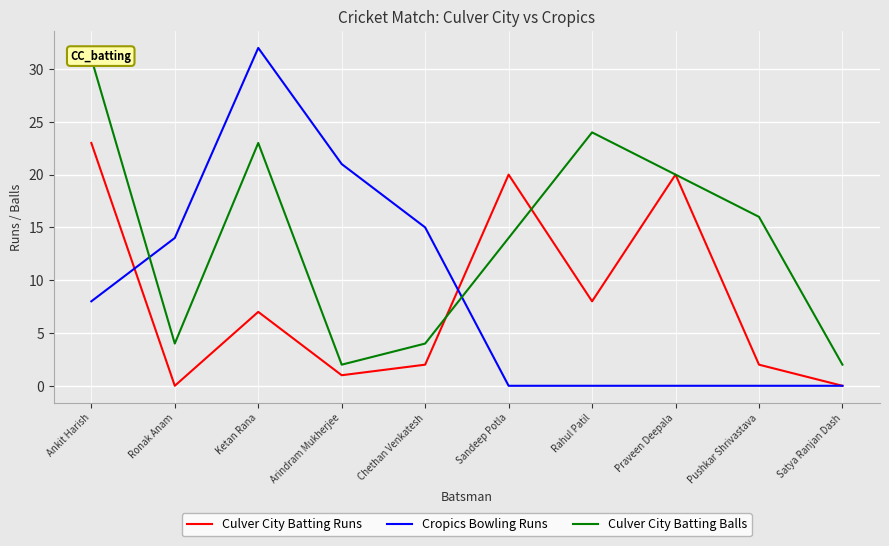

The Cropics Bowling Runs series shows 15 at Chethan Venkatesh. True or false?

True